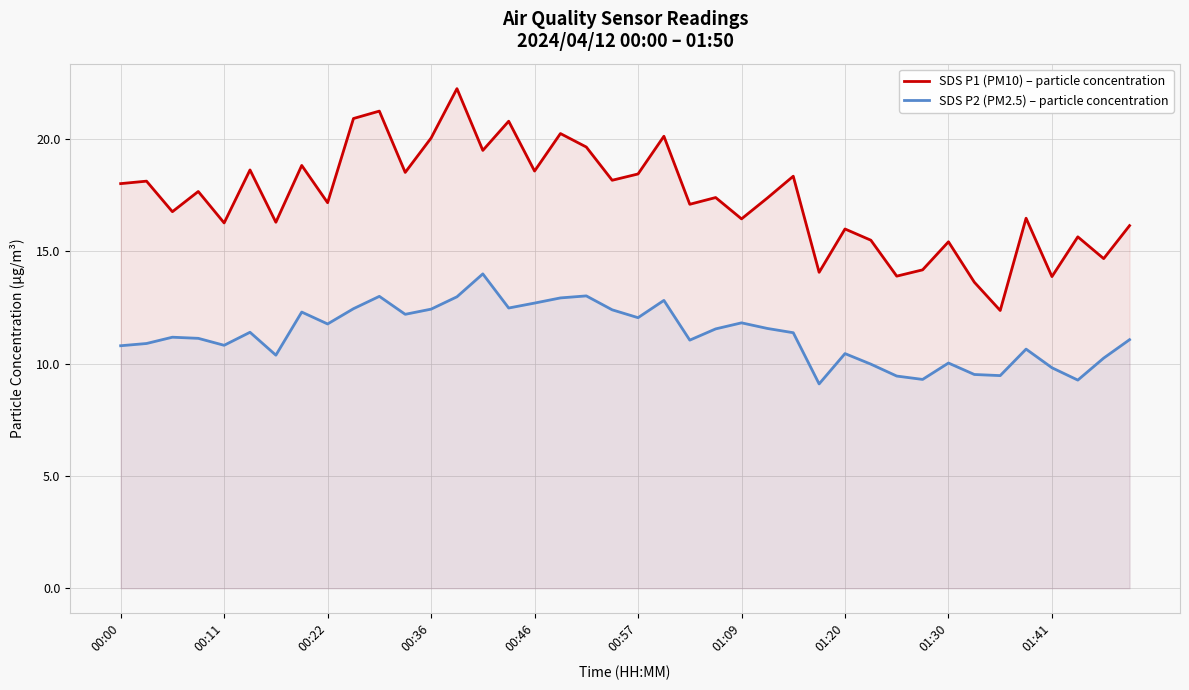

What is the smallest value displayed?

9.1